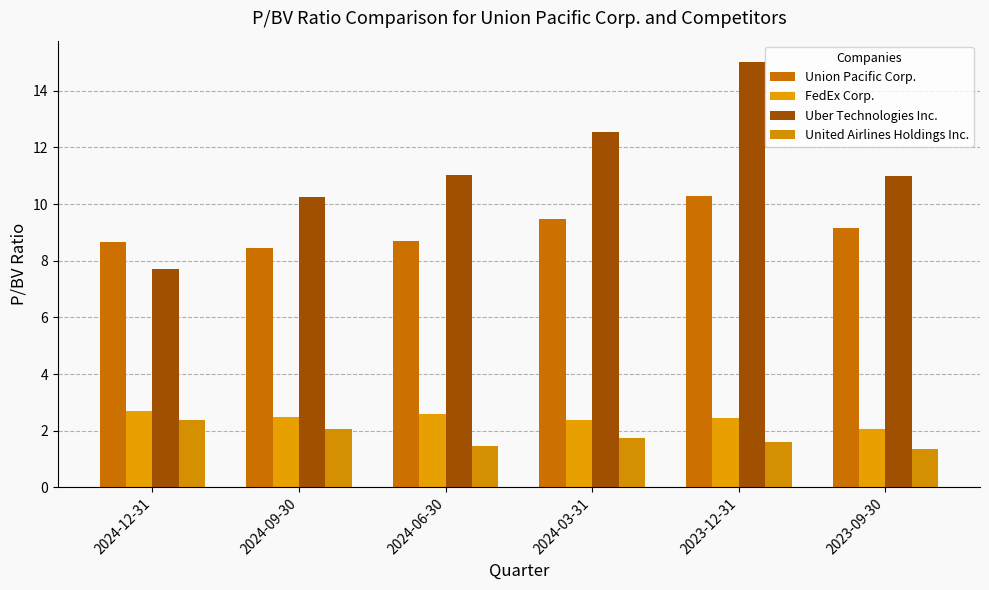

What is the sum of the Uber Technologies Inc. values at 2023-12-31 and 2024-12-31?

22.7